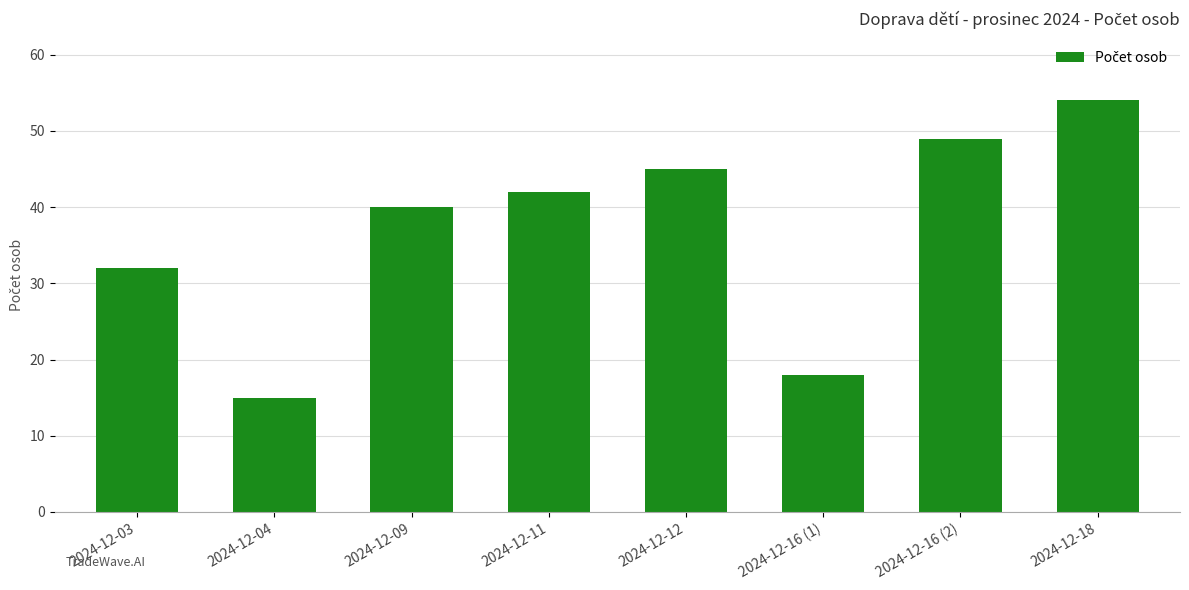

Read the value at 2024-12-03.

32